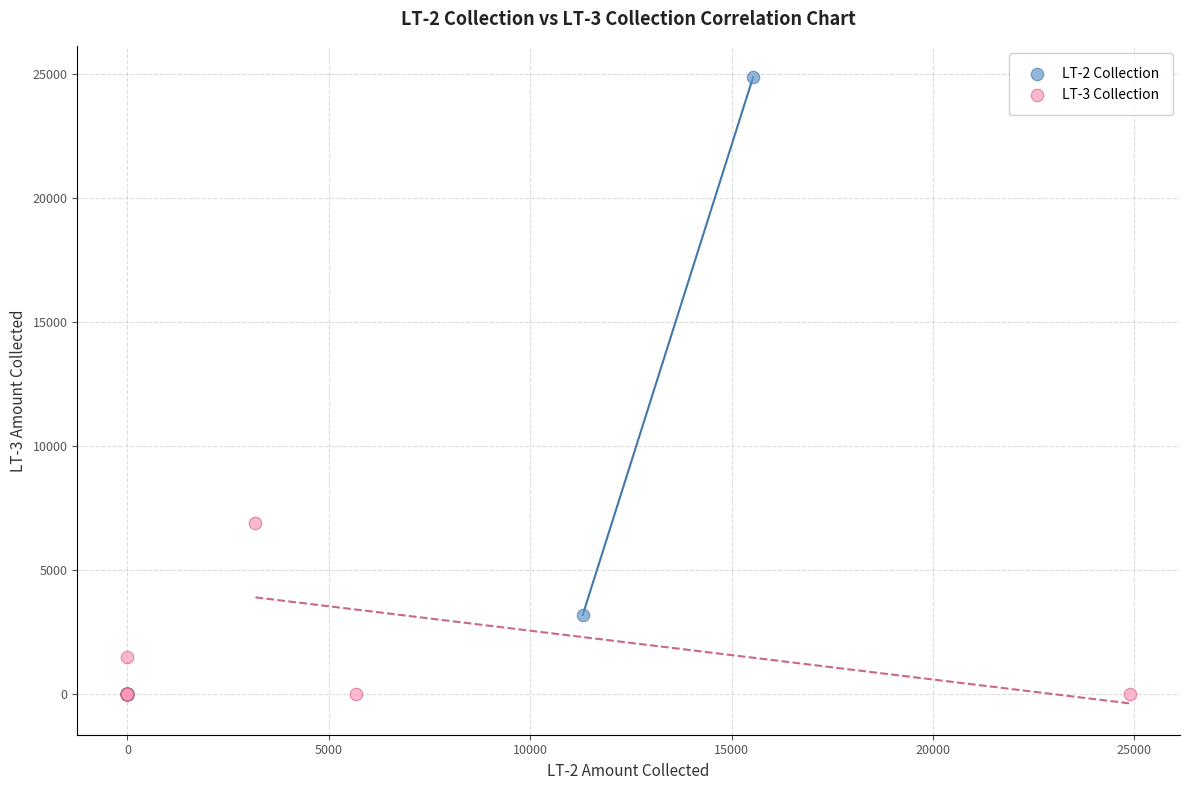

Which series contains the highest Y value?

LT-2 Collection